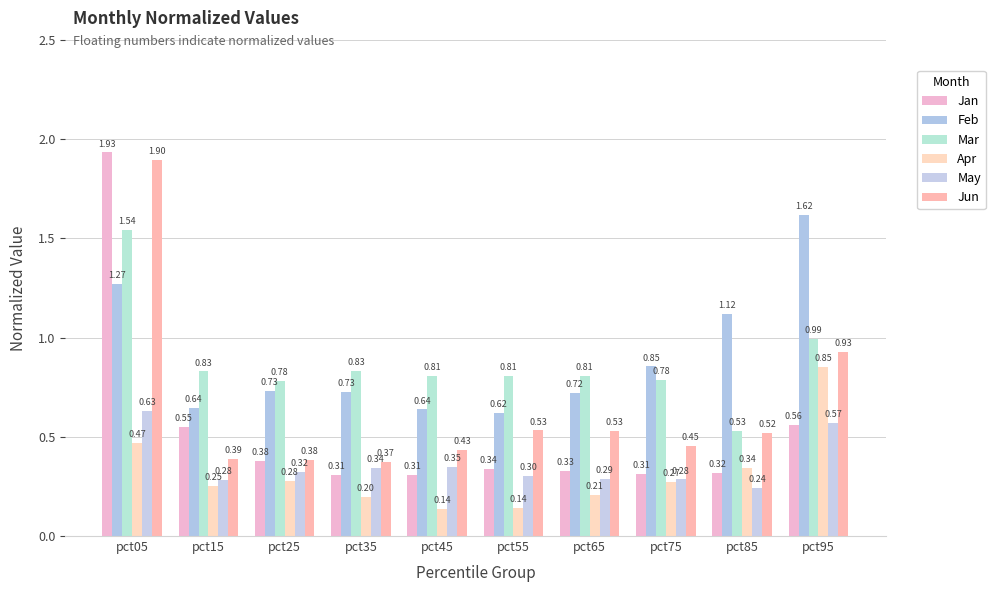

The Jan series shows 0.3 at pct85. True or false?

True